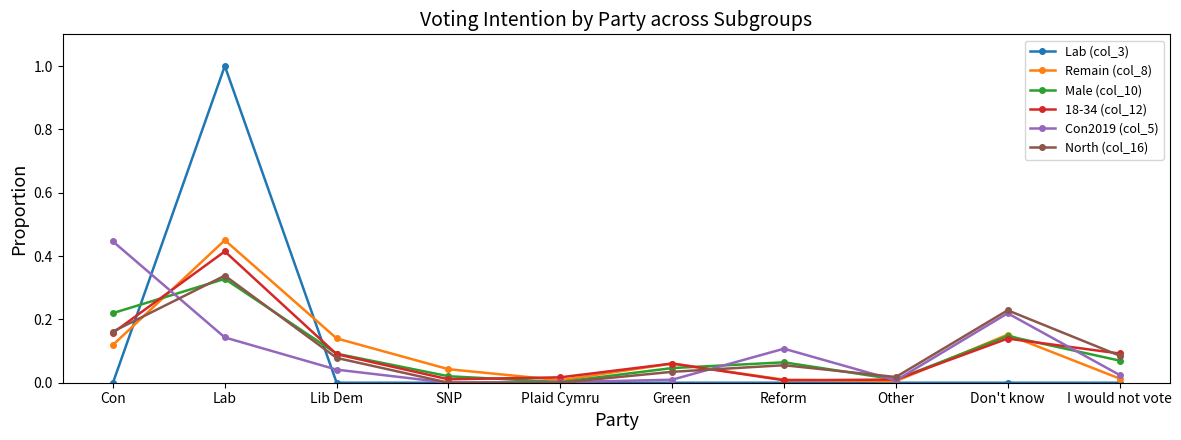

At which category is the sum across all series the highest?

Lab